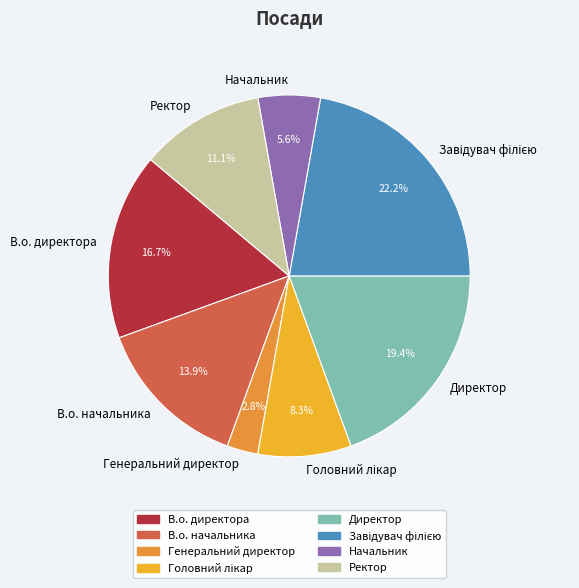

To the nearest percent, what is the average slice percentage?

12%